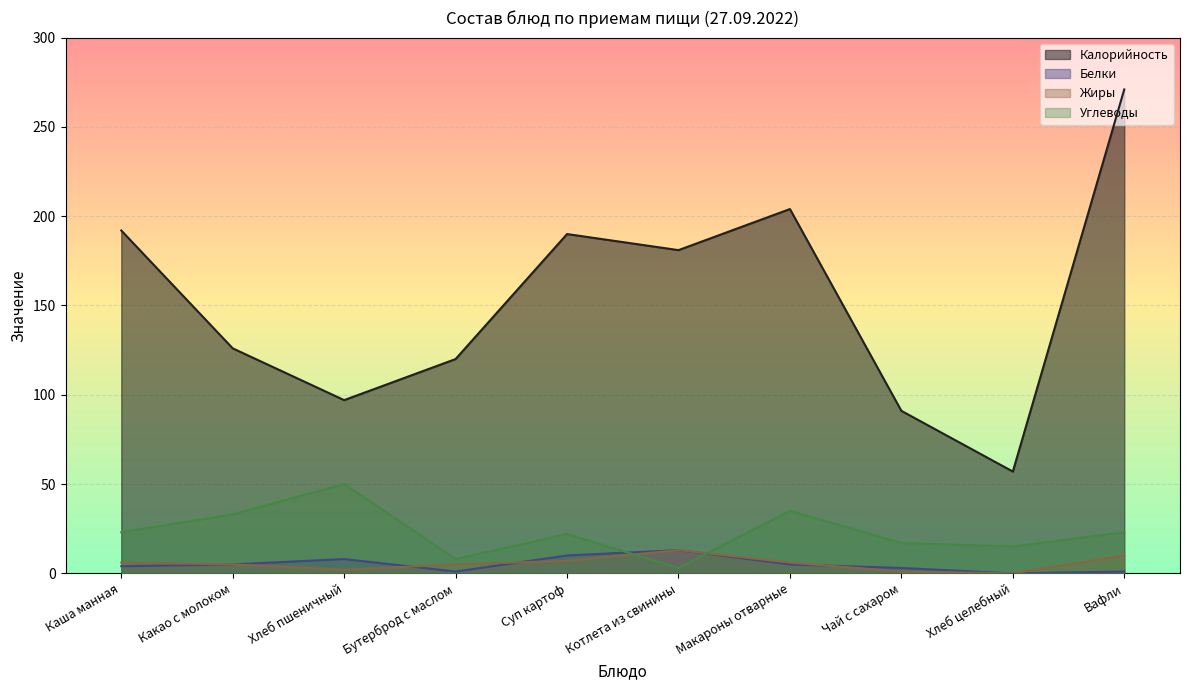

Where does the Жиры series first go above 6?

Суп картоф